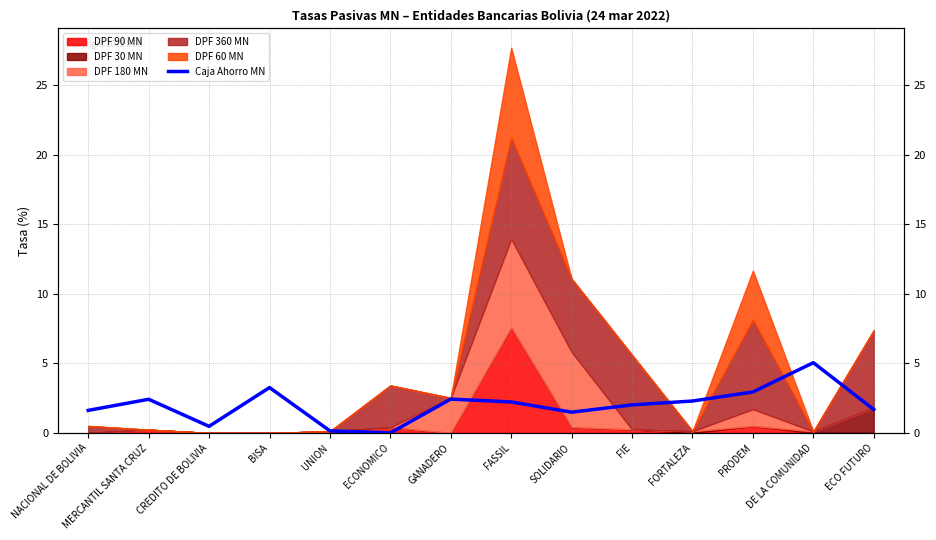

What is the label of the 10th point from the left?

FIE